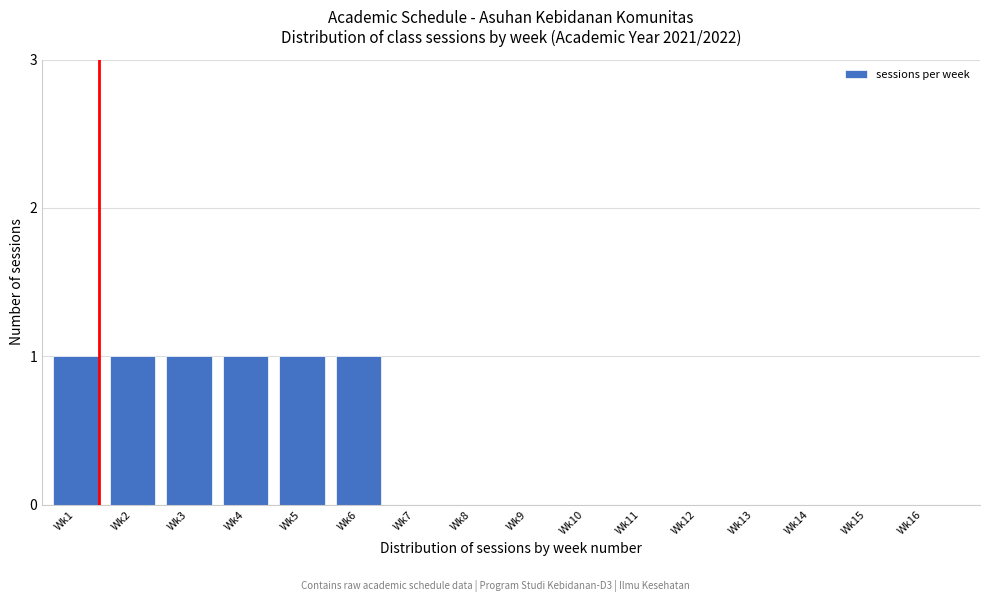

Reading left to right, extract all data points from this chart.

Wk1=1	Wk2=1	Wk3=1	Wk4=1	Wk5=1	Wk6=1	Wk7=0	Wk8=0	Wk9=0	Wk10=0	Wk11=0	Wk12=0	Wk13=0	Wk14=0	Wk15=0	Wk16=0